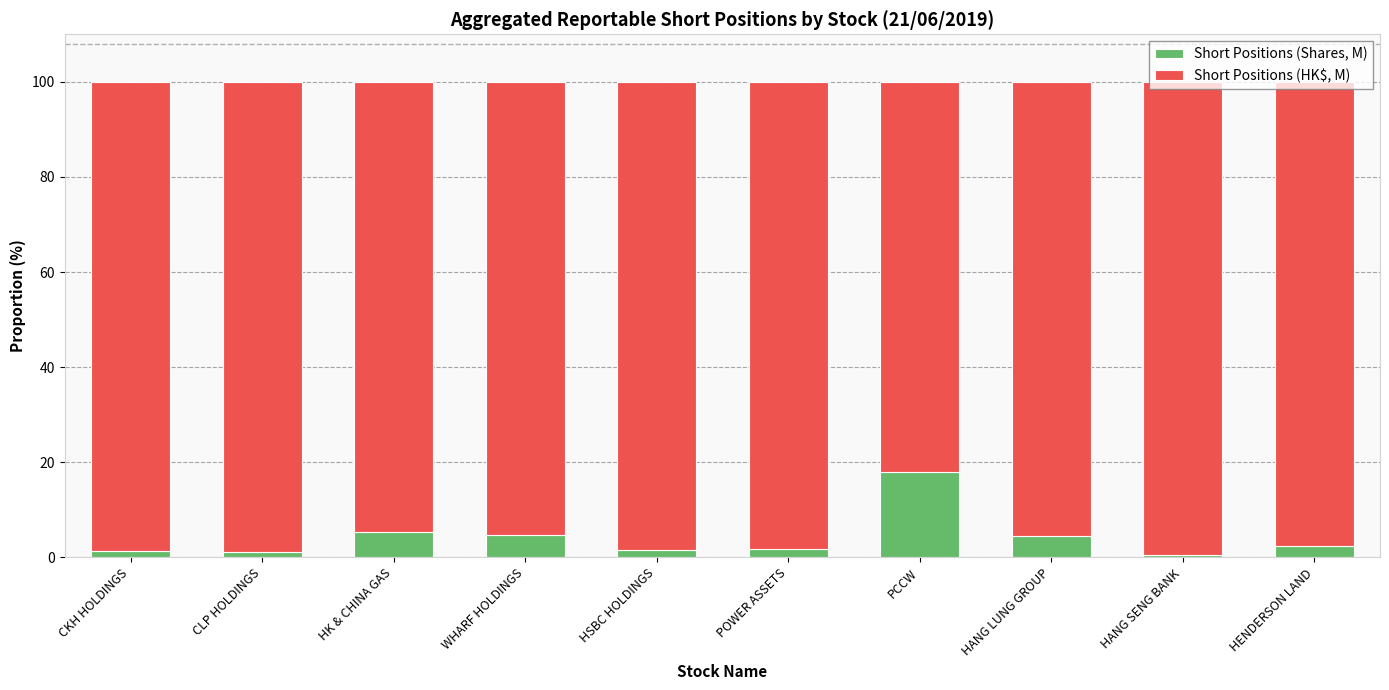

What is the value of the Short Positions (Shares, M) bar at the 4th from the left?

4.8